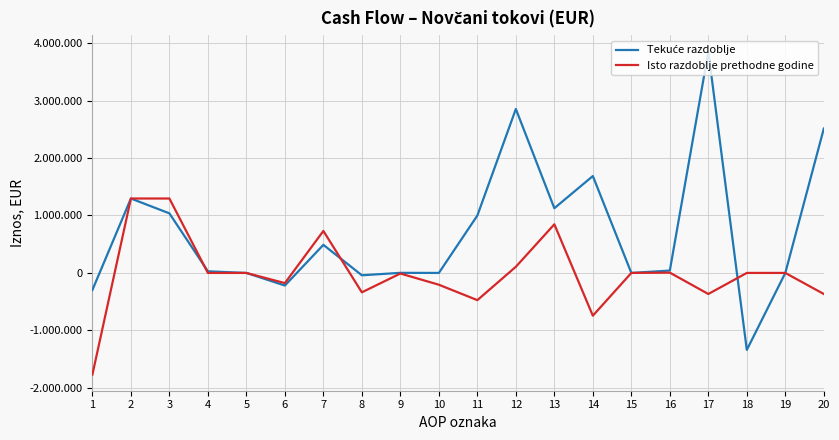

Which series has the widest spread of values?

Tekuće razdoblje